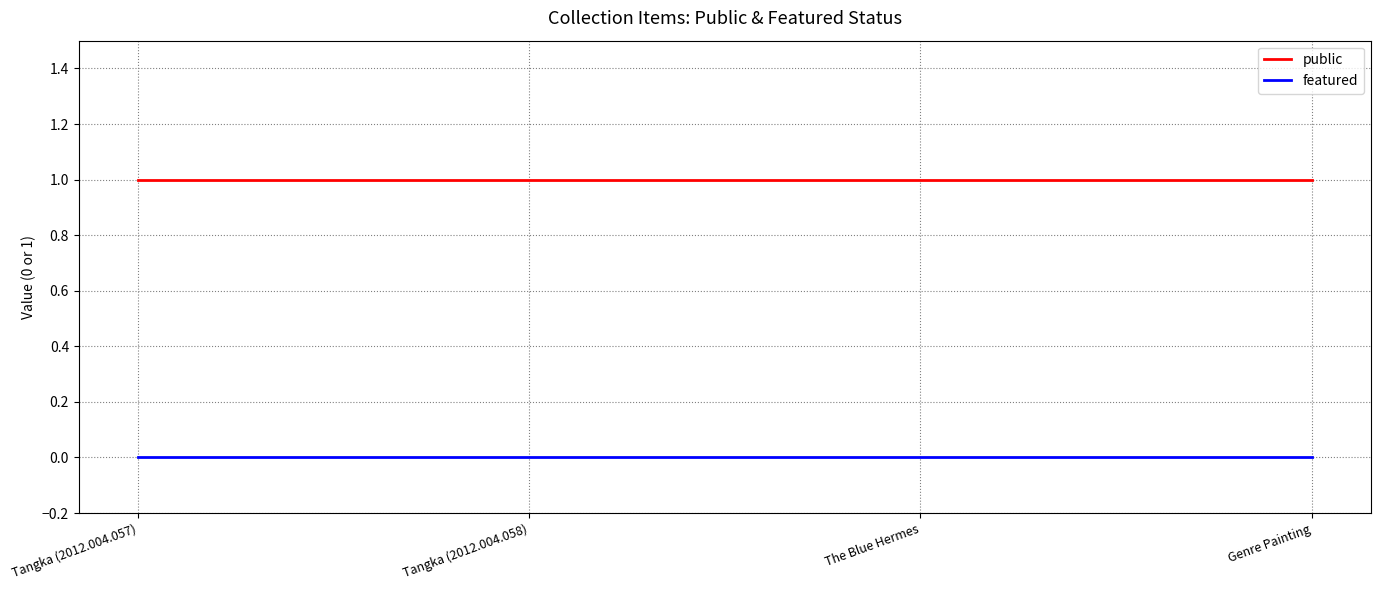

True or false: public and featured cross at least once.

False